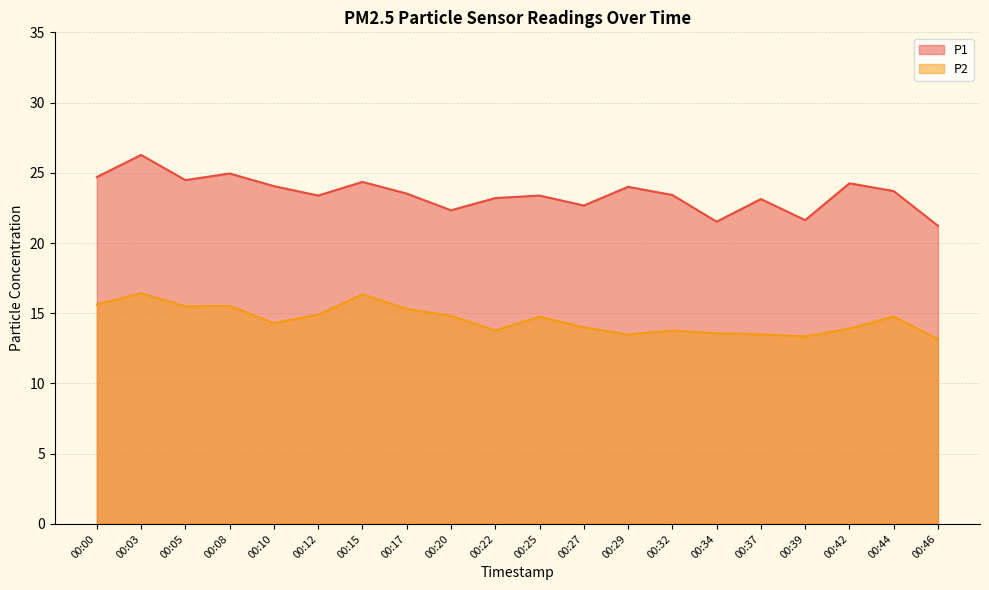

True or false: P2 and P1 intersect in this chart.

False